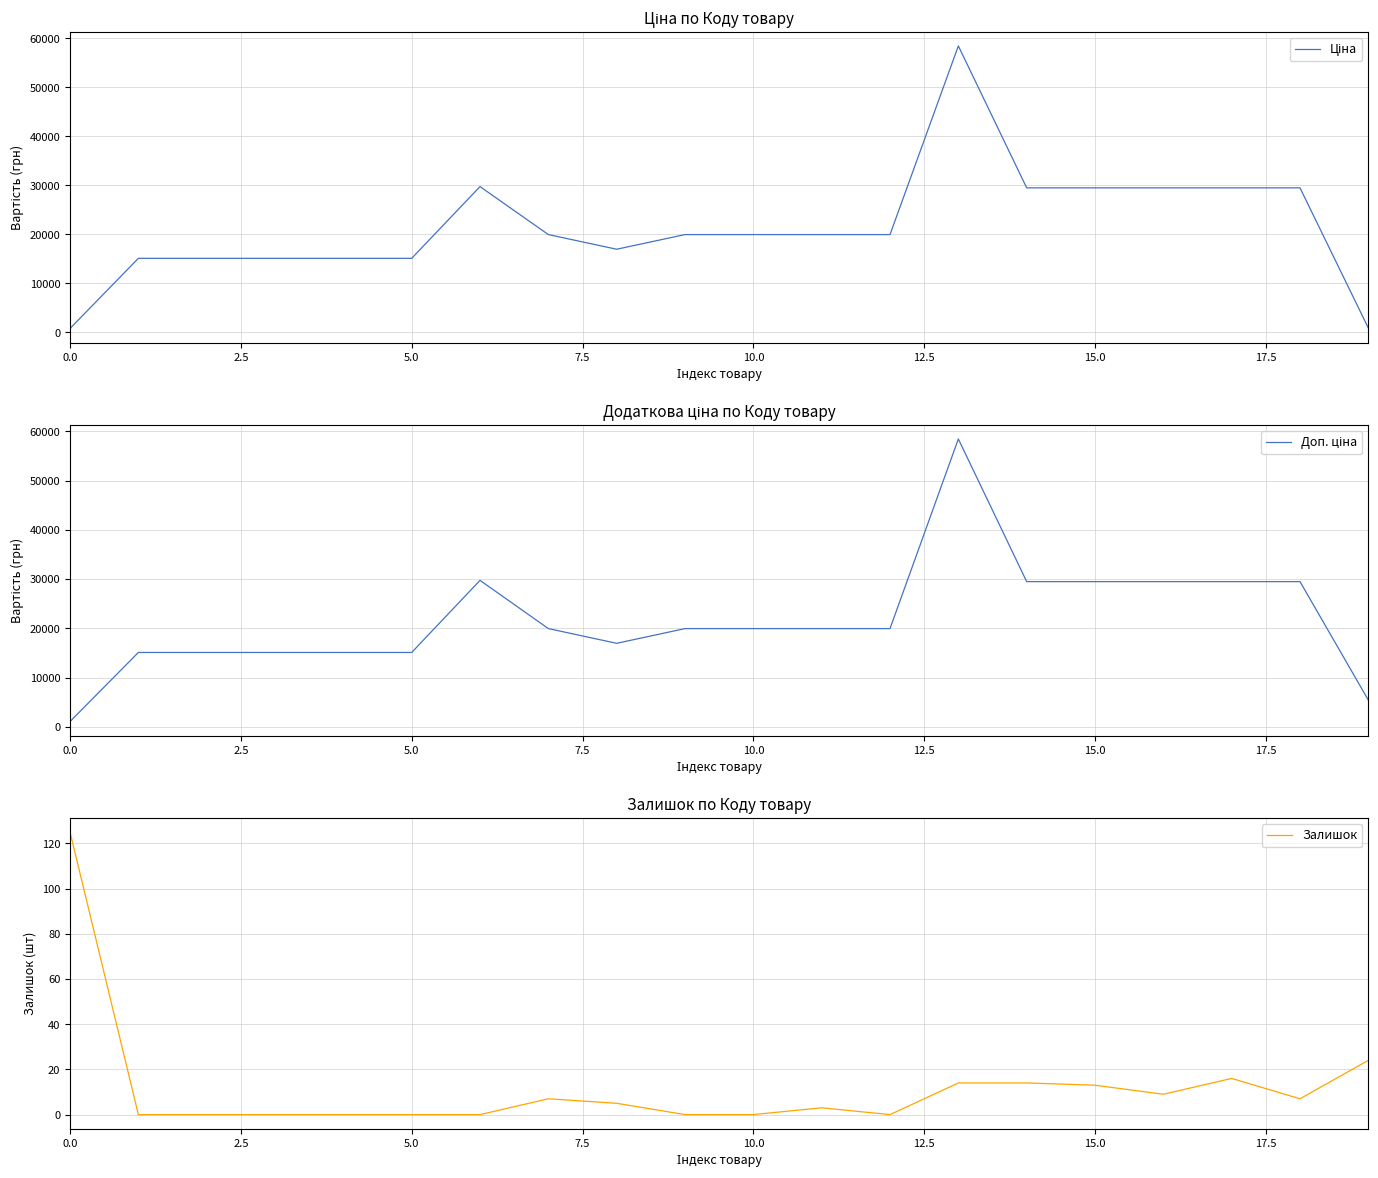

What is the maximum value for Ціна?

58426.5